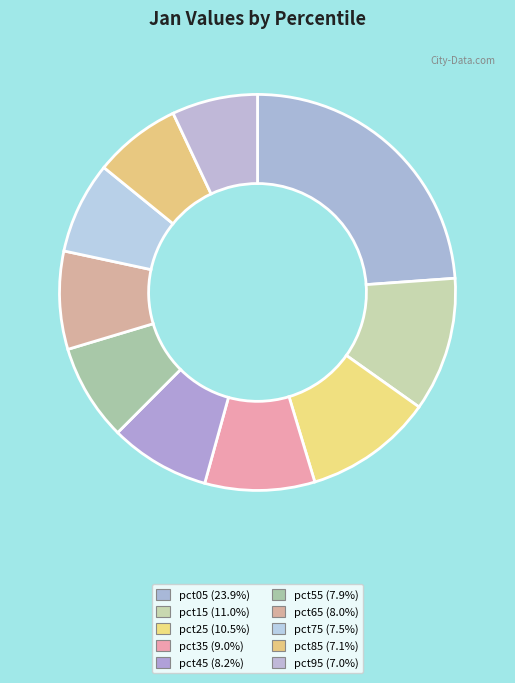

To the nearest percent, what portion does pct95 represent?

7%